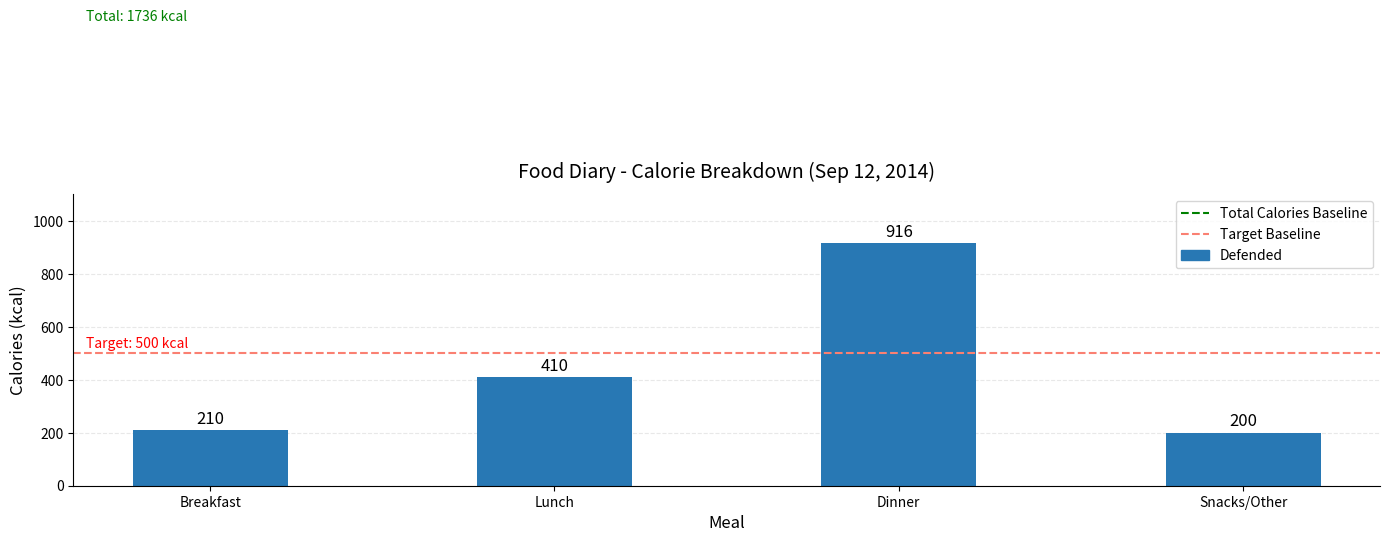

What is the label of the 4th bar from the right?

Breakfast